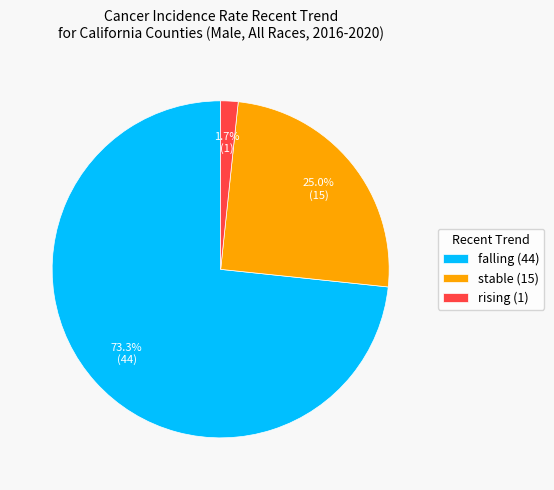

What is the smallest slice in the pie chart?

rising